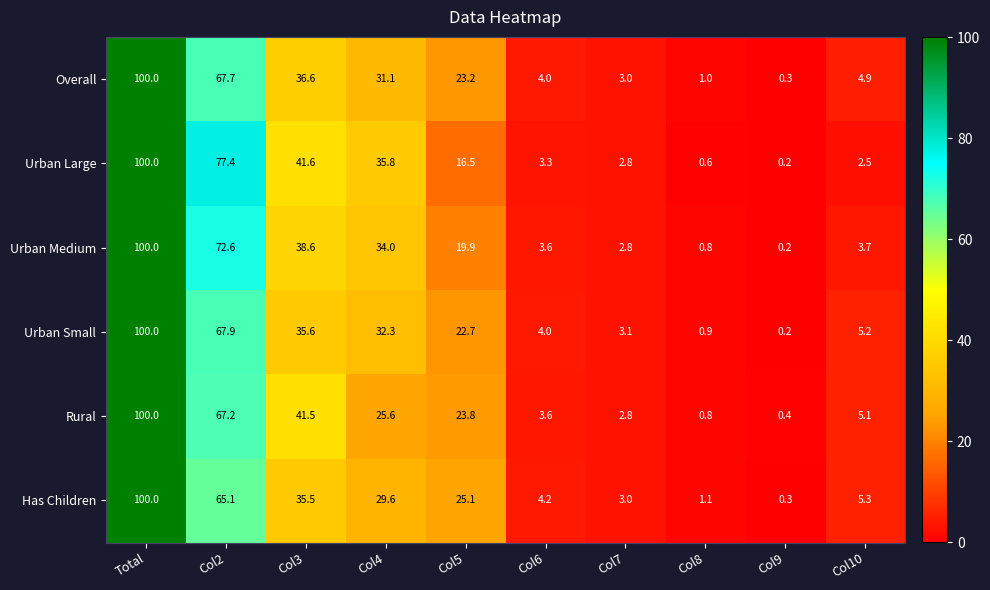

The Rural series shows 19.1 at Col2. True or false?

False